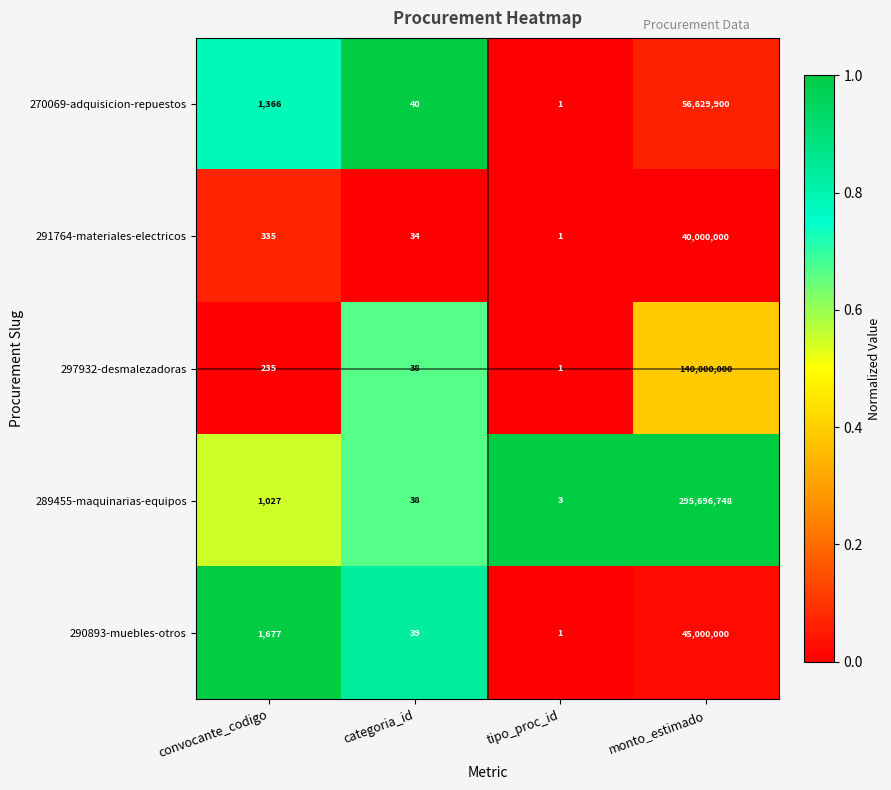

List the series in order of their peak value, lowest first.

291764-materiales-electricos, 290893-muebles-otros, 270069-adquisicion-repuestos, 297932-desmalezadoras, 289455-maquinarias-equipos